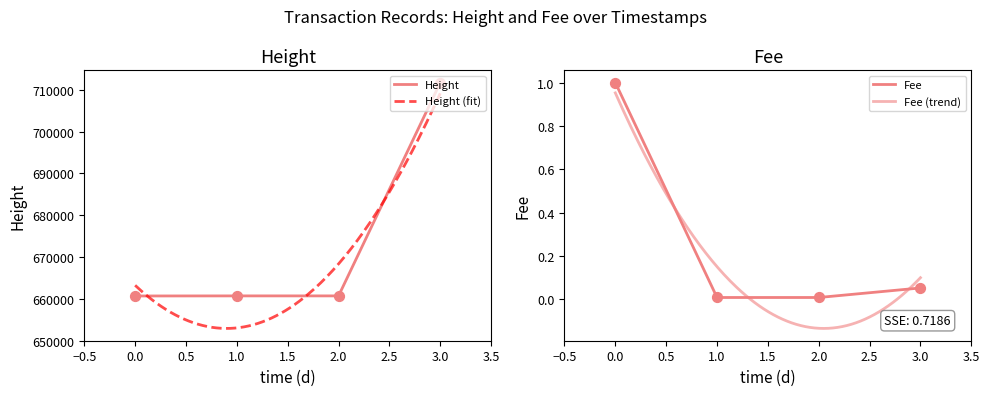

Which series has the widest spread of Y values?

Height